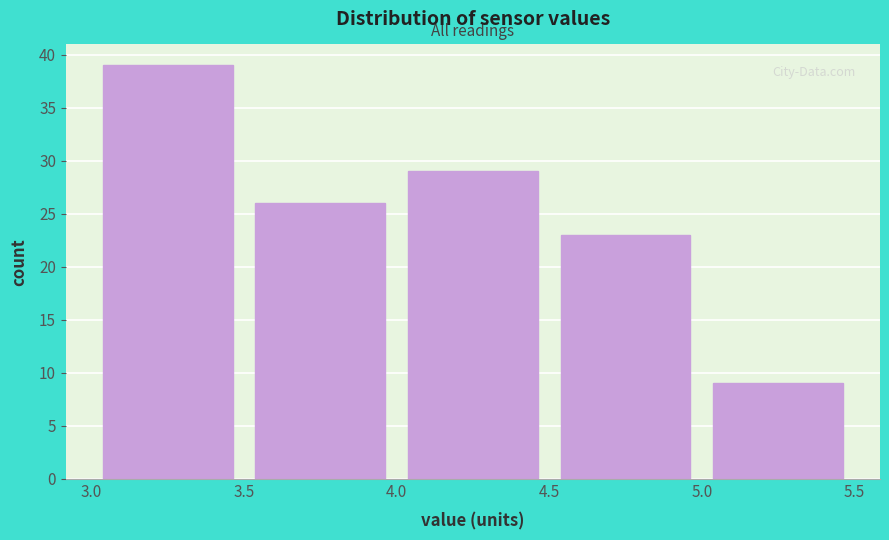

Which range on the x-axis has the tallest bar?

3.0 to 3.5